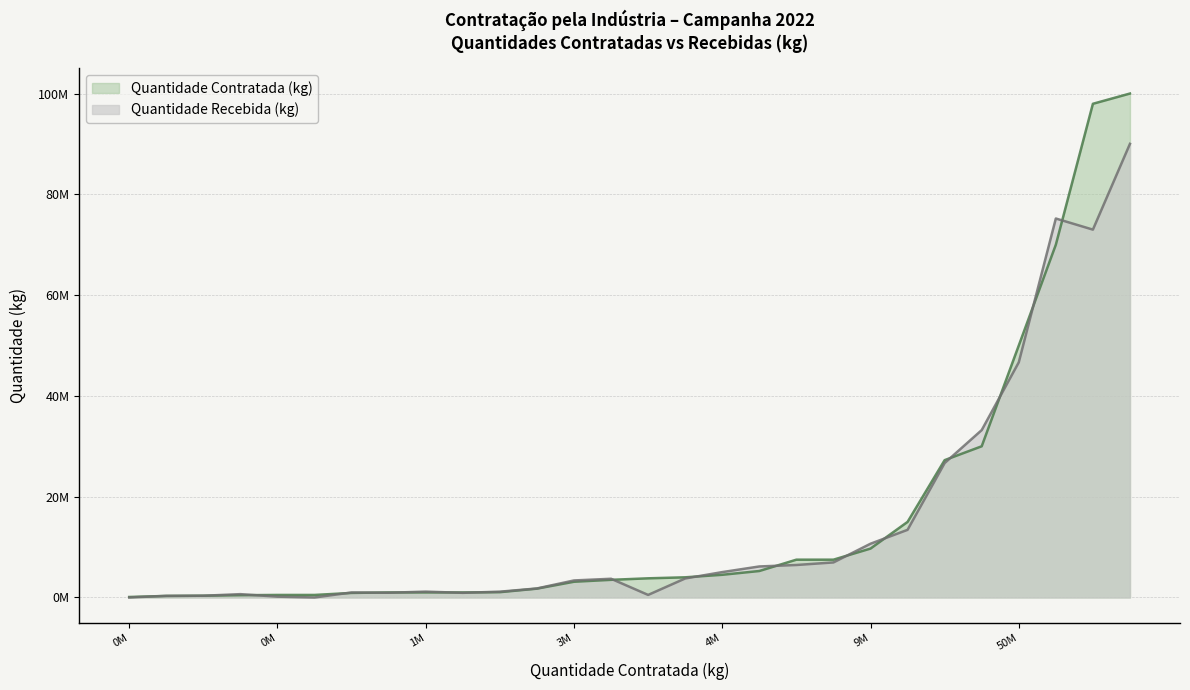

The Quantidade Contratada (kg) series shows 984135 at 4. True or false?

False